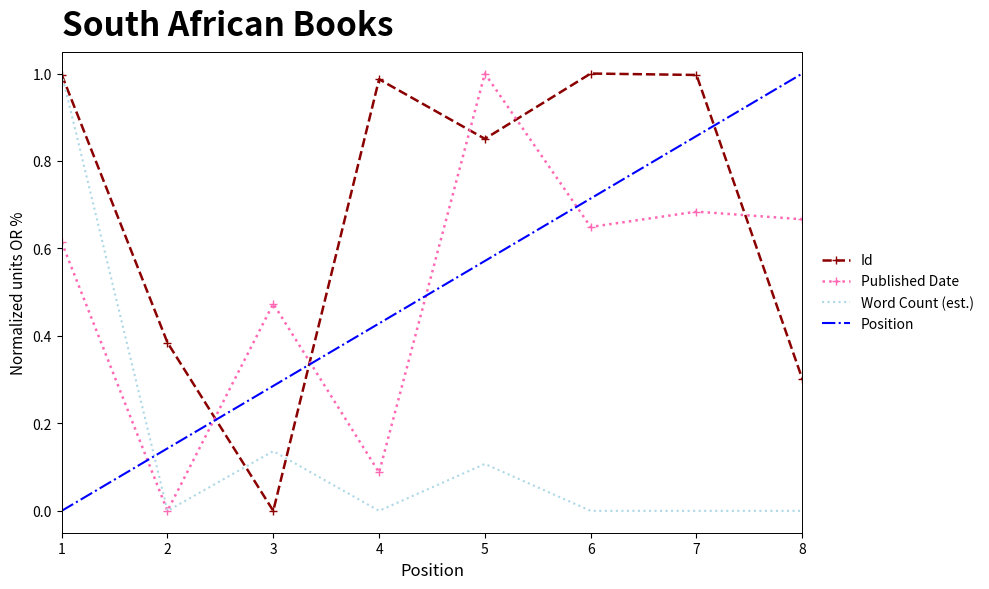

Rank the series at 5 from lowest to highest value.

Word Count (est.), Position, Id, Published Date